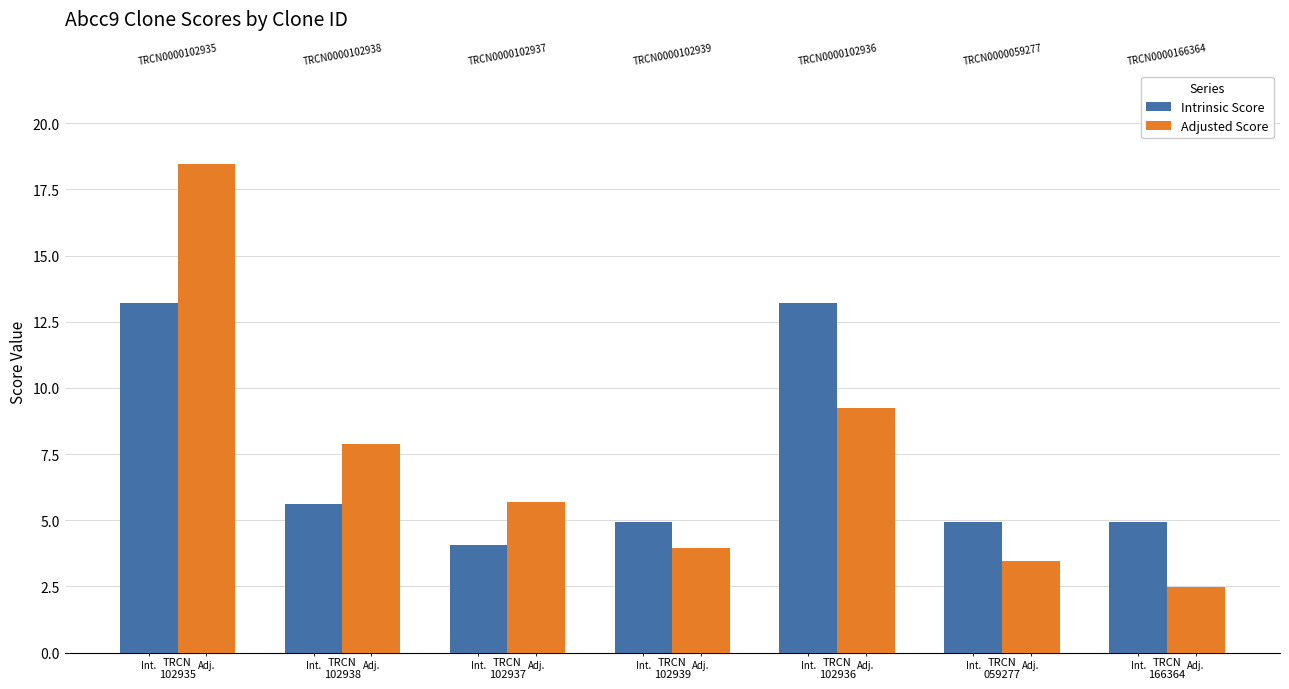

What position from the right is TRCN
102937?

5